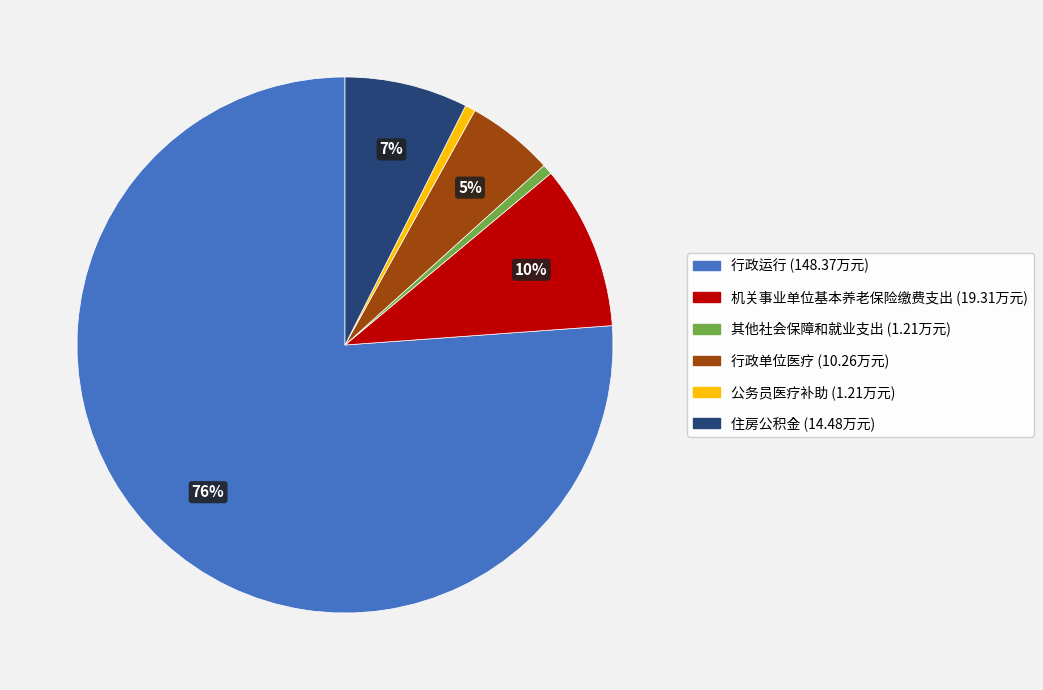

Which category has the biggest portion of the pie?

行政运行